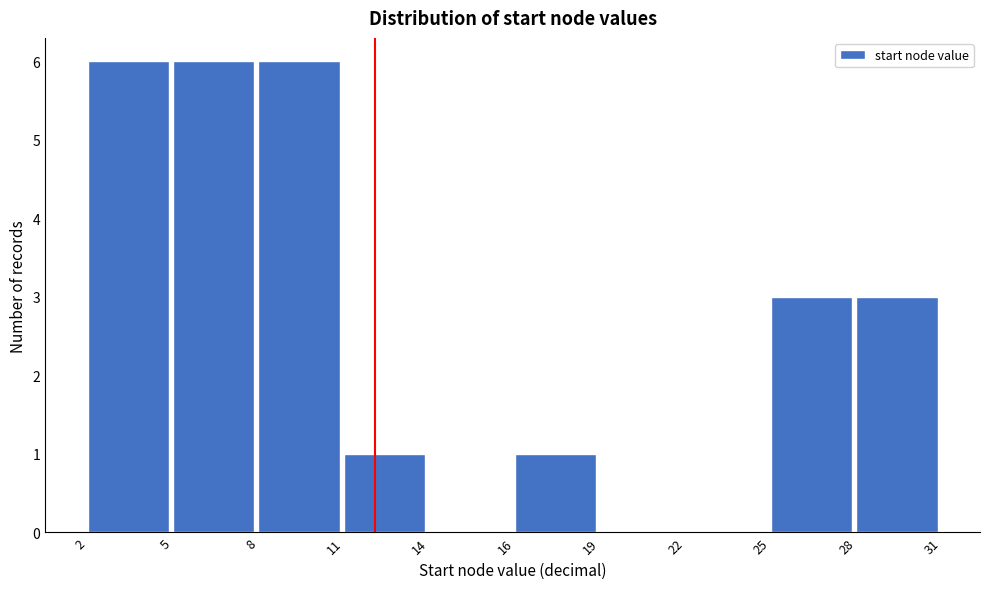

Reading right to left, transcribe all the data shown in this chart.

28=3	25=3	22=0	19=0	16=1	14=0	11=1	8=6	5=6	2=6